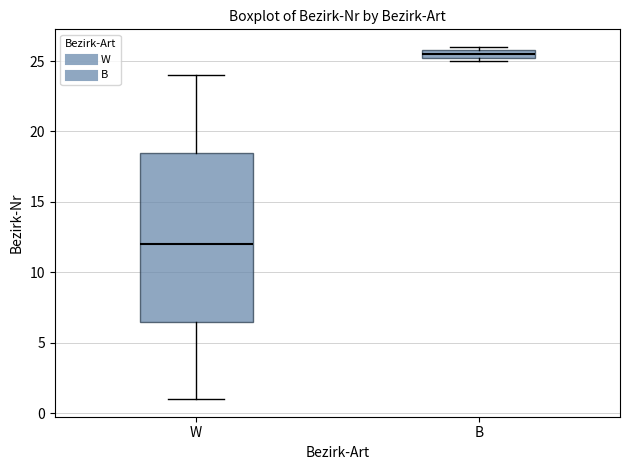

Which box has the lowest median line?

W